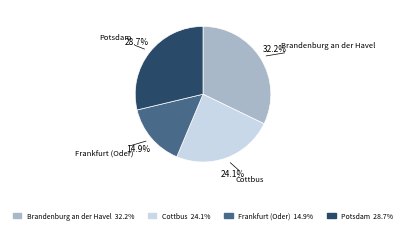

What percentage do Cottbus and Potsdam together represent?

52.9%